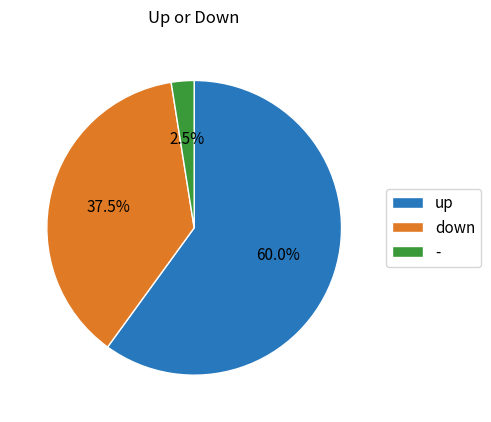

How many segments does this pie chart have?

3